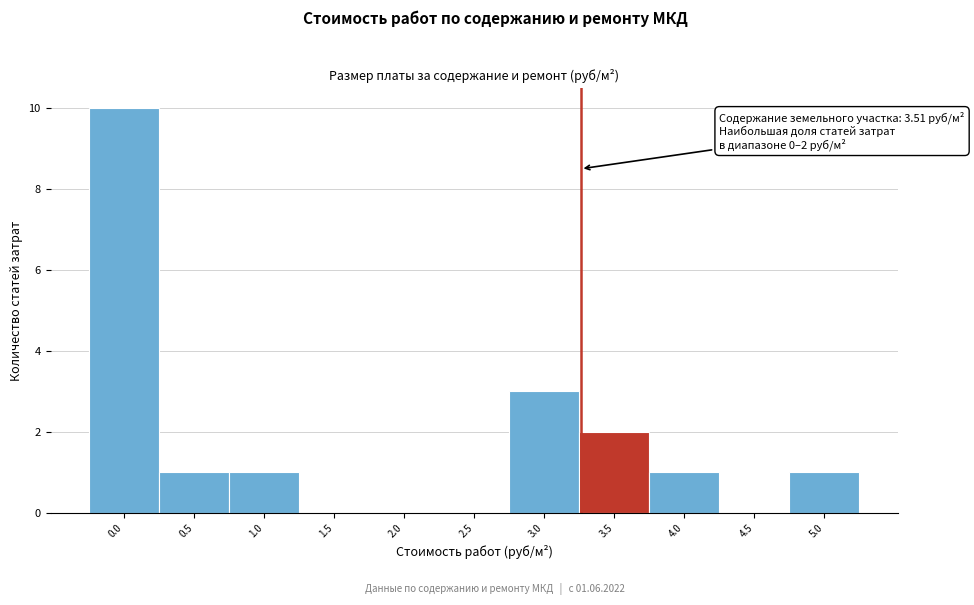

Reading left to right, extract all data points from this chart.

0.0=10	0.5=1	1.0=1	1.5=0	2.0=0	2.5=0	3.0=3	3.5=2	4.0=1	4.5=0	5.0=1